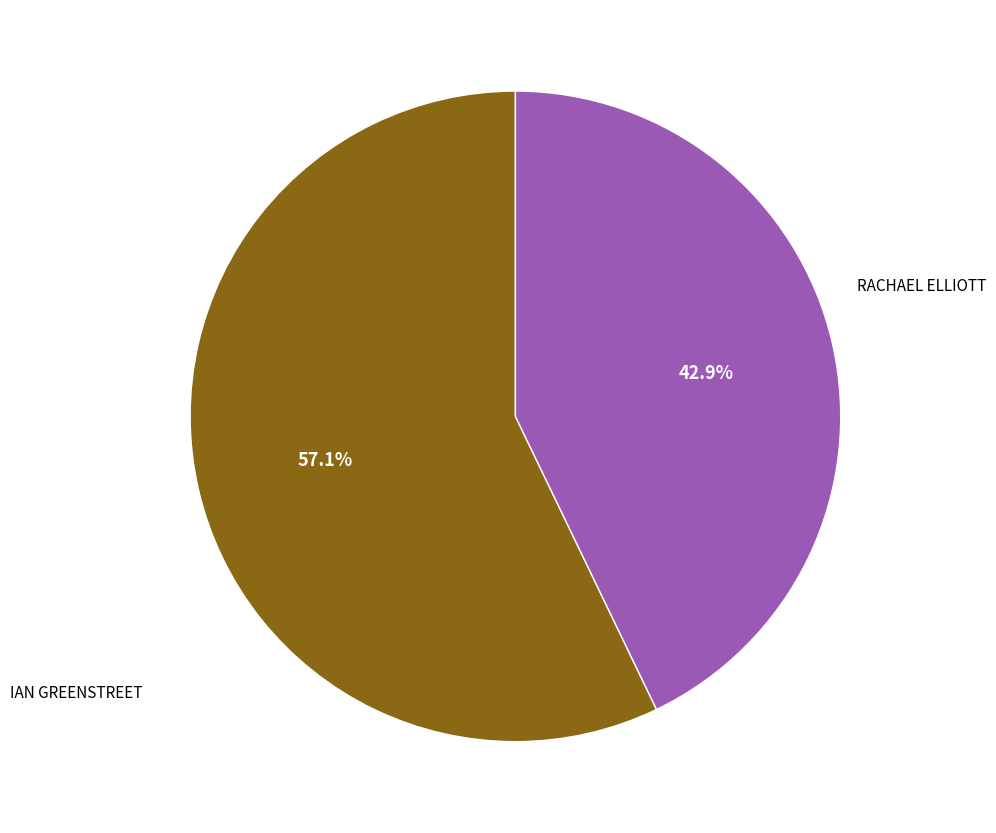

Count the number of slices in the pie.

2